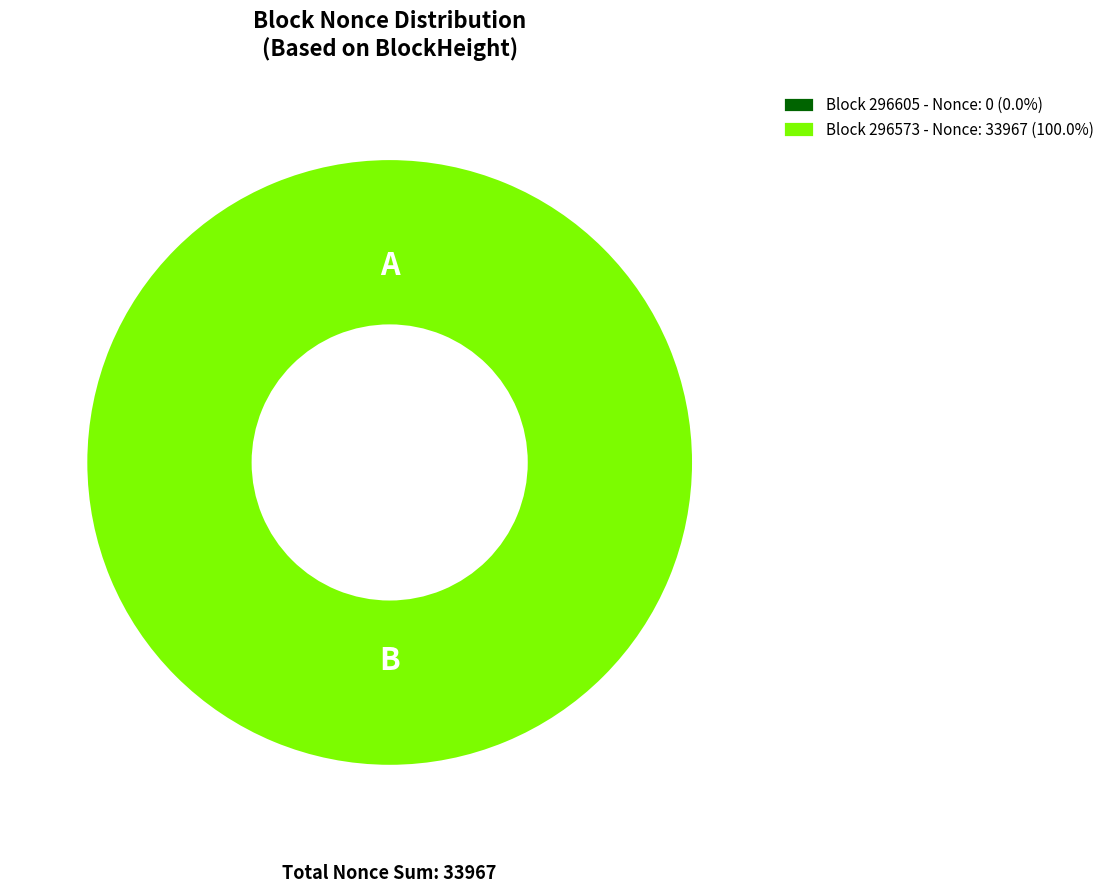

Does 296573 account for over 50% of the chart?

Yes